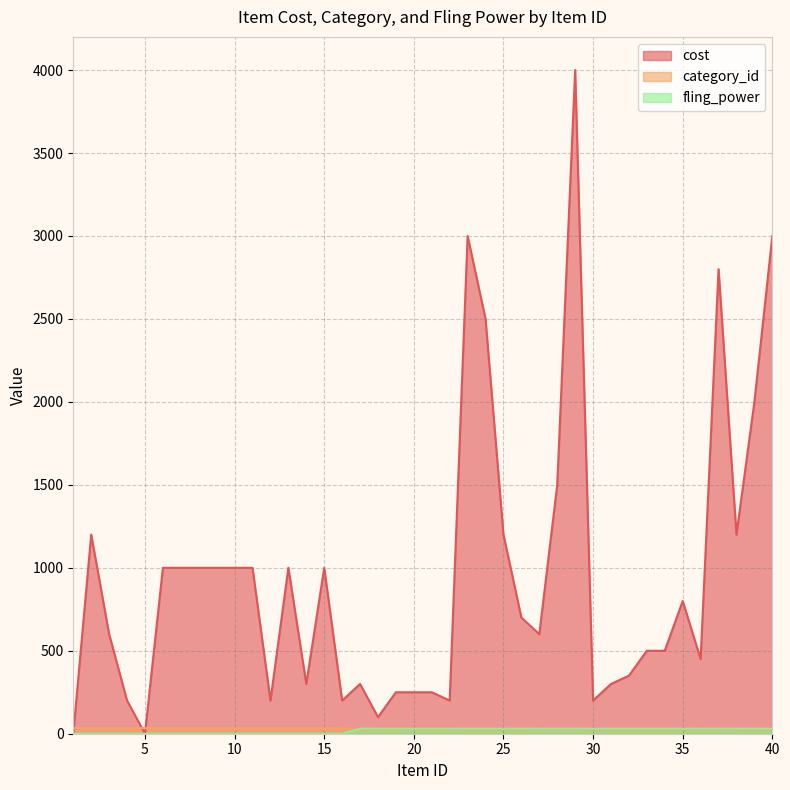

At which category is the sum across all series the highest?

29